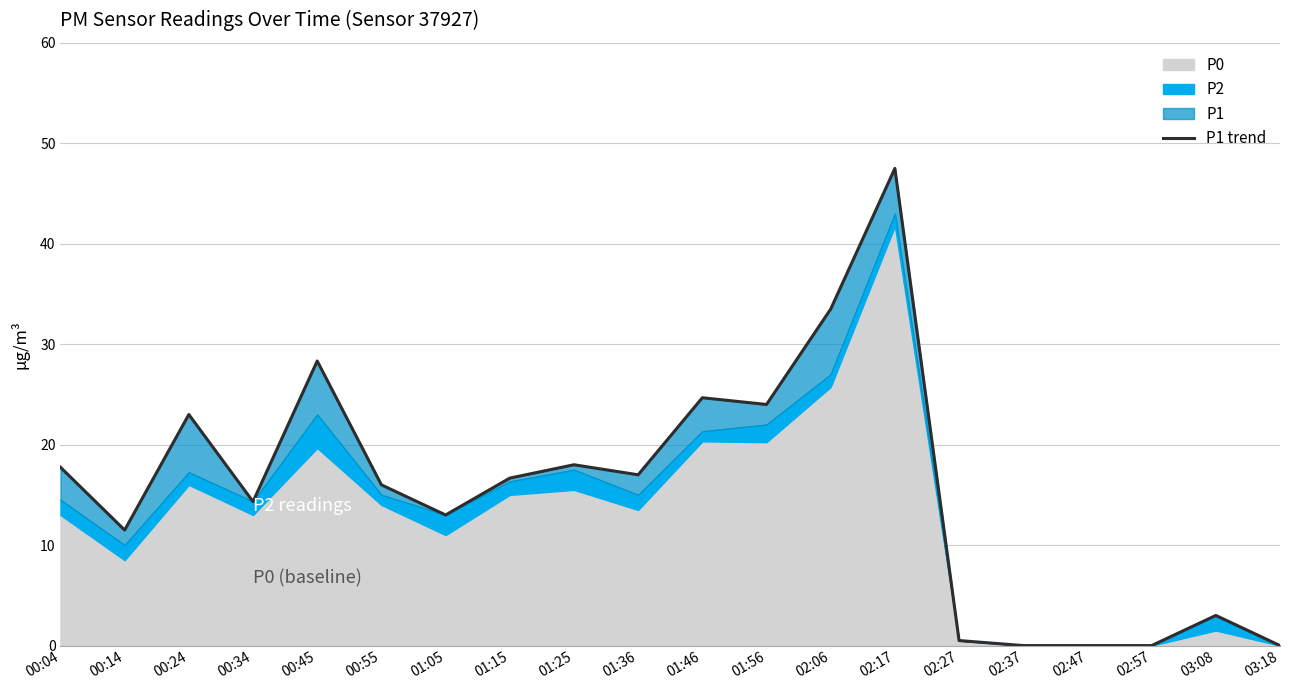

How many points are lower than both their immediate neighbors (excluding endpoints)?

5